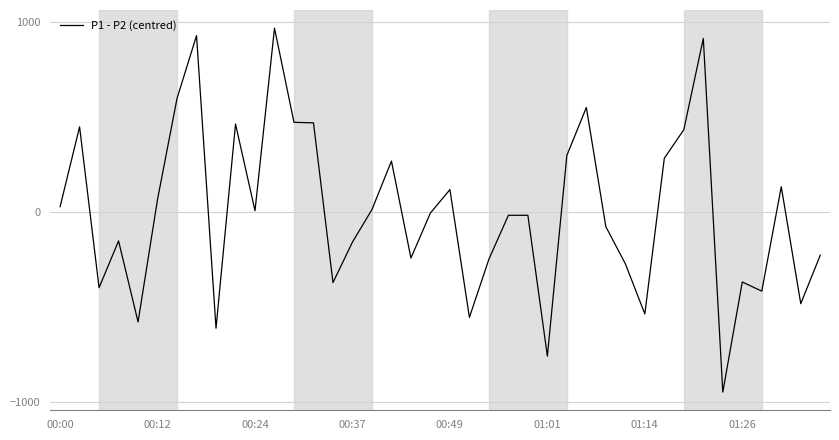

Count the number of categories in the chart.

40